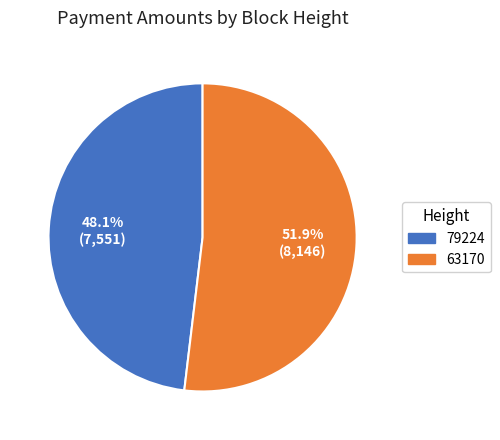

How many slices are in this pie chart?

2